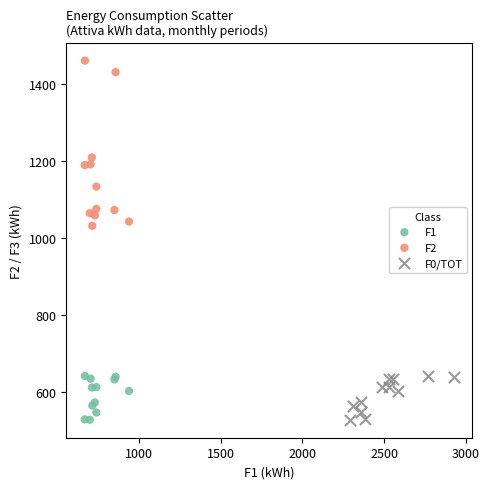

Which series has the widest spread of Y values?

F2